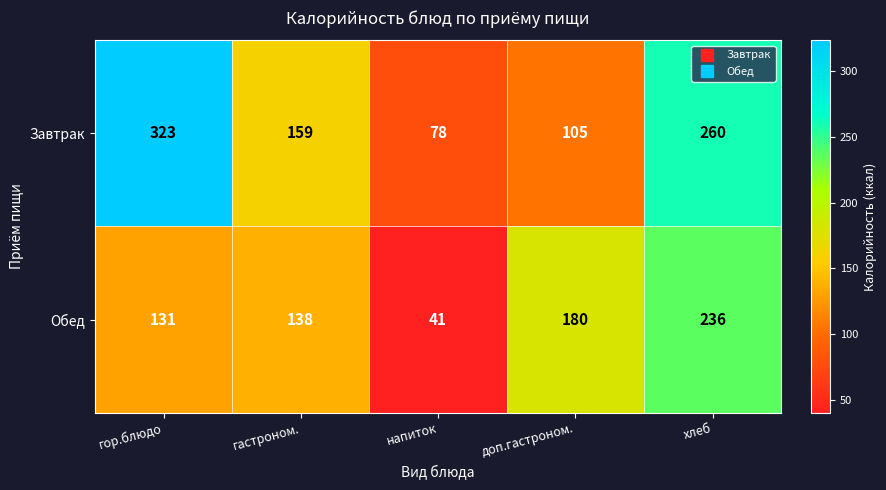

What is the total value across all series at доп.гастроном.?

285